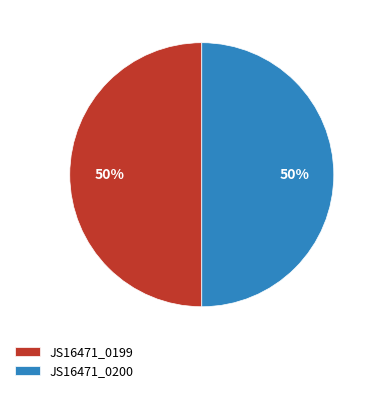

Combined, do JS16471_0199 and JS16471_0200 account for over 50%?

Yes